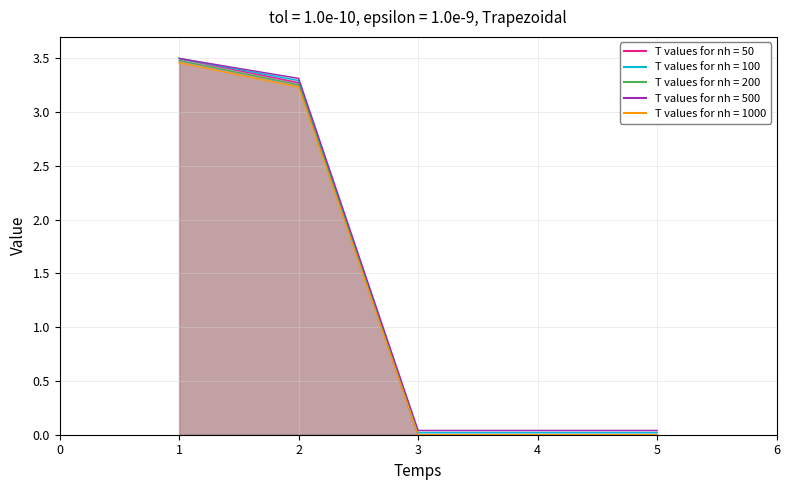

Reading left to right, what are all the values shown in this chart?

3.5	3.3	0.0	0.0	0.0